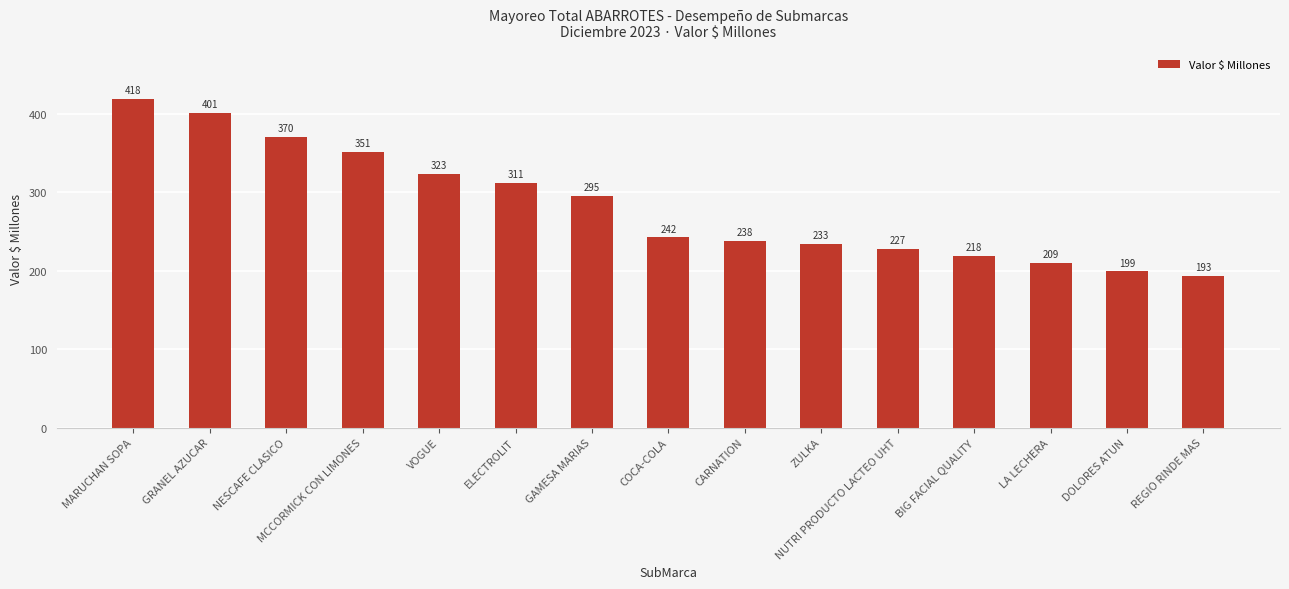

What is the difference between the second highest and minimum values?

208.5